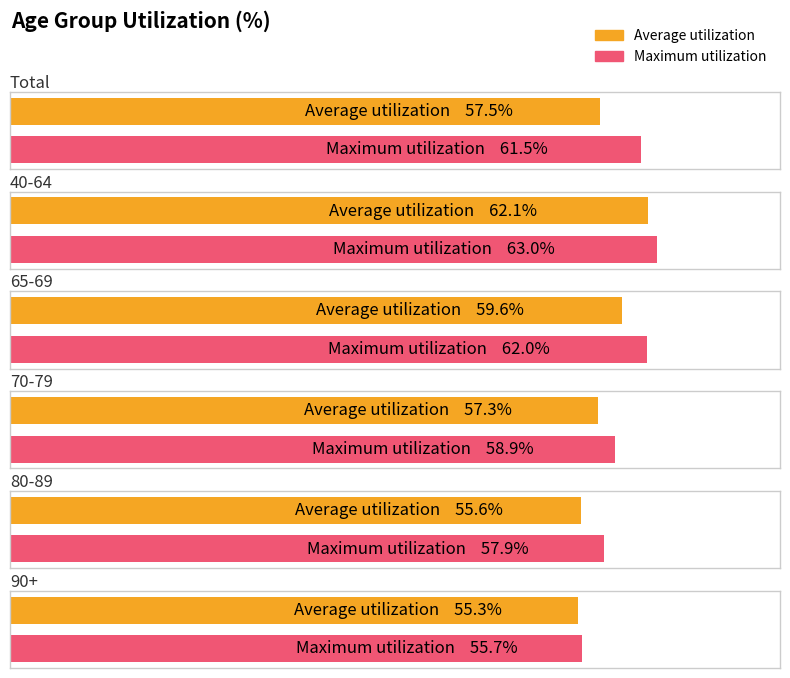

How many series are shown in this chart?

2